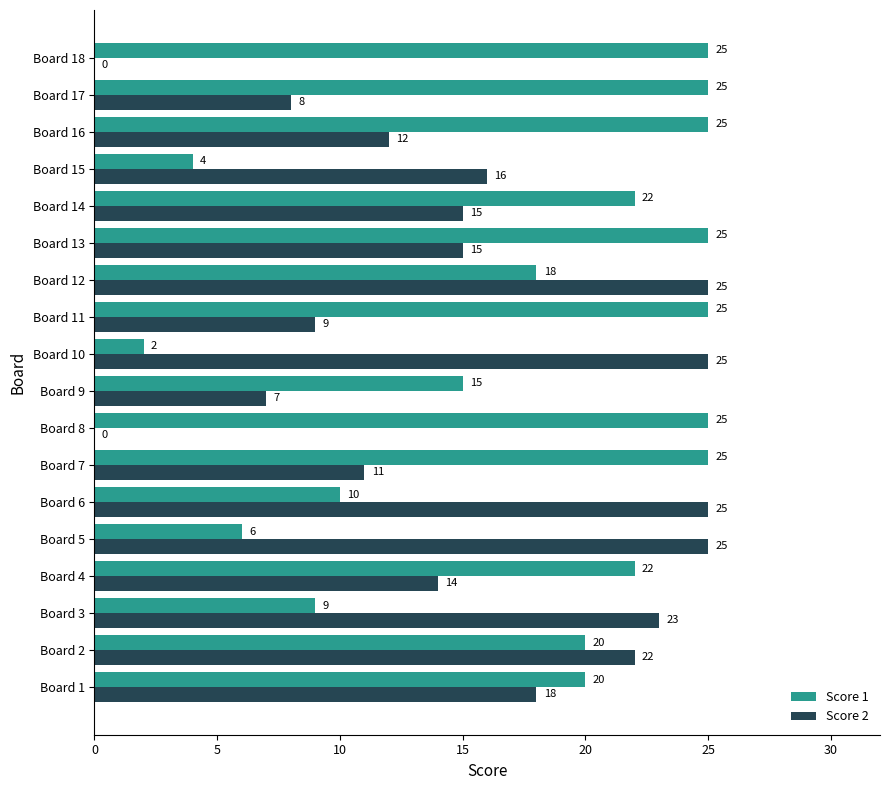

What is the sum of all Score 1 values?

323